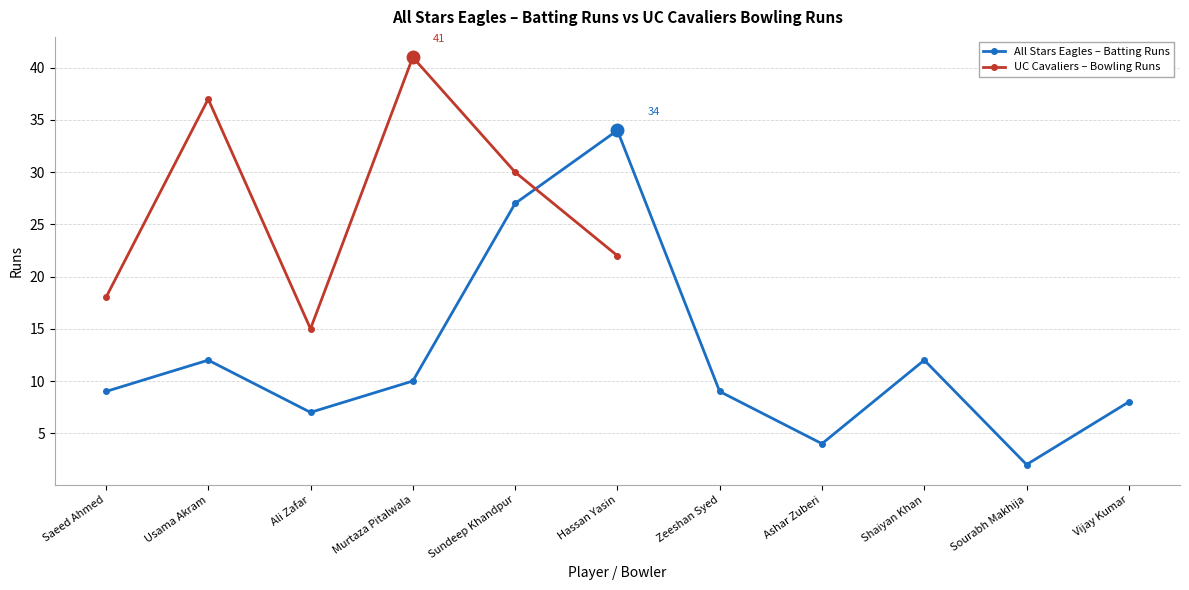

What is the smallest value displayed?

2